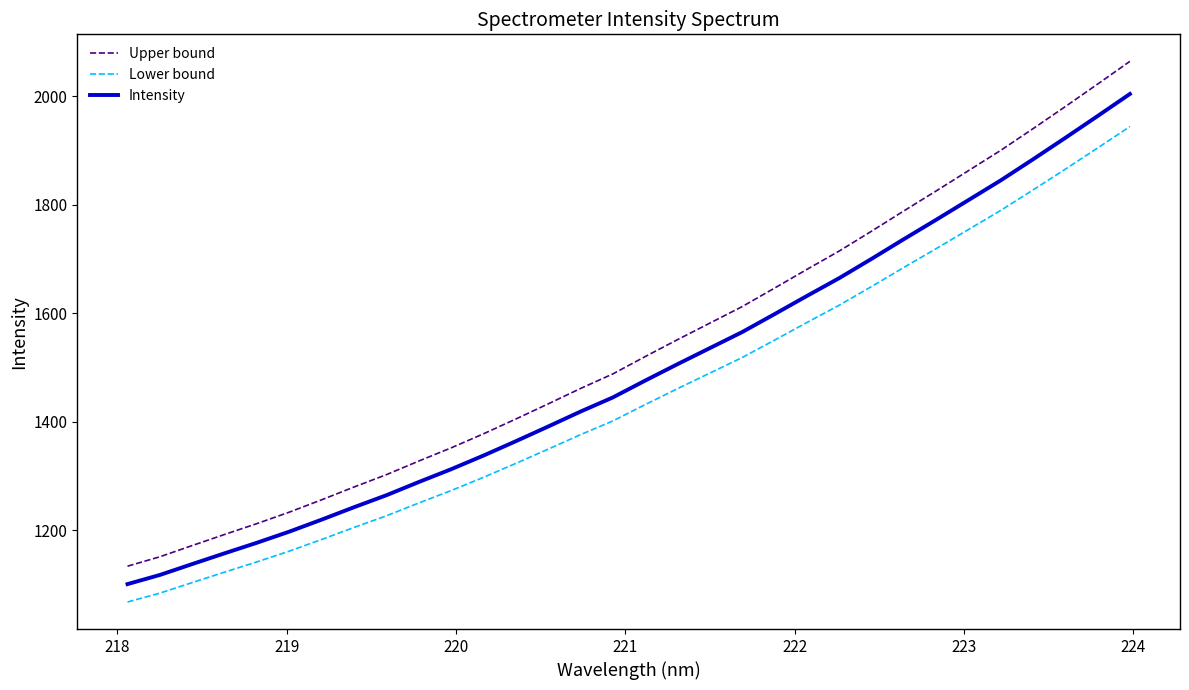

Rank the series by their maximum value, from highest to lowest.

Upper bound, Intensity, Lower bound